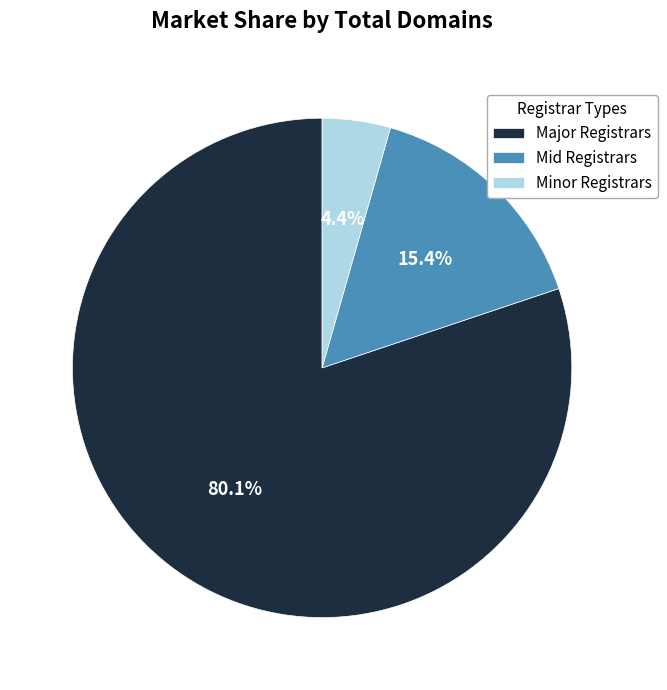

How many segments does this pie chart have?

3